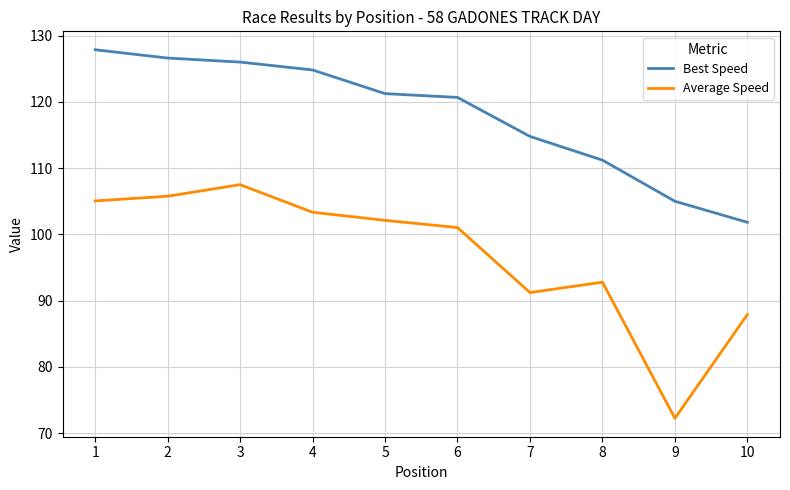

What is the sum of the Best Speed values at 8 and 1?

239.1